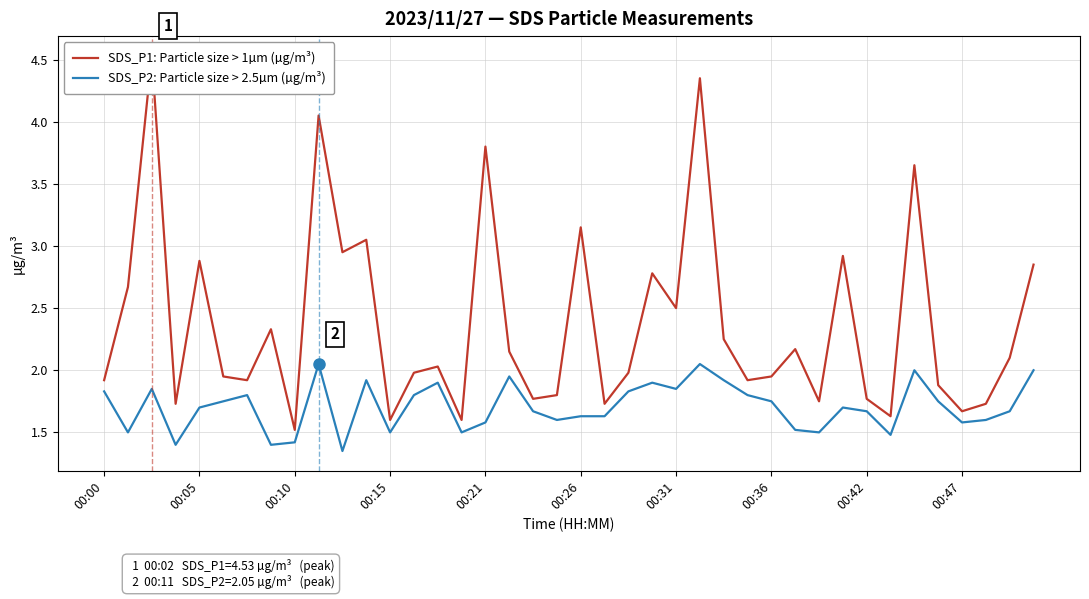

Reading left to right, list all the values displayed in this chart.

SDS_P1: Particle size > 1µm (µg/m³): 1.9	2.7	4.5	1.7	2.9	1.9	1.9	2.3	1.5	4.0	3.0	3.0	1.6	2.0	2.0	1.6	3.8	2.1	1.8	1.8	3.1	1.7	2.0	2.8	2.5	4.3	2.2	1.9	1.9	2.2	1.8	2.9	1.8	1.6	3.6	1.9	1.7	1.7	2.1	2.9
SDS_P2: Particle size > 2.5µm (µg/m³): 1.8	1.5	1.9	1.4	1.7	1.8	1.8	1.4	1.4	2.0	1.4	1.9	1.5	1.8	1.9	1.5	1.6	1.9	1.7	1.6	1.6	1.6	1.8	1.9	1.9	2.0	1.9	1.8	1.8	1.5	1.5	1.7	1.7	1.5	2.0	1.8	1.6	1.6	1.7	2.0